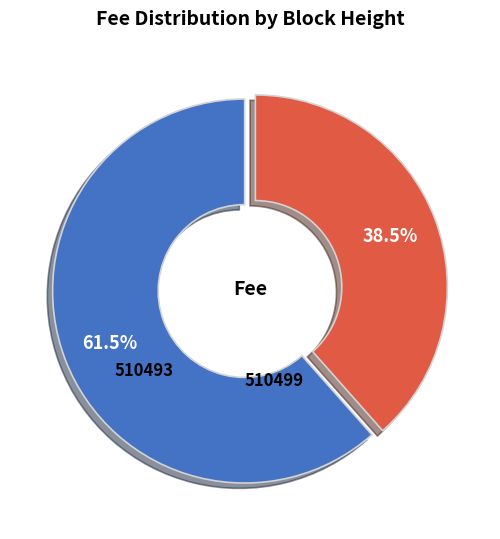

Which category accounts for the majority?

510499